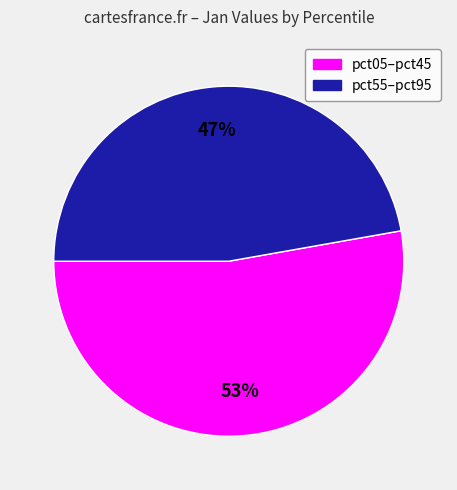

Is there a majority slice in this chart?

Yes